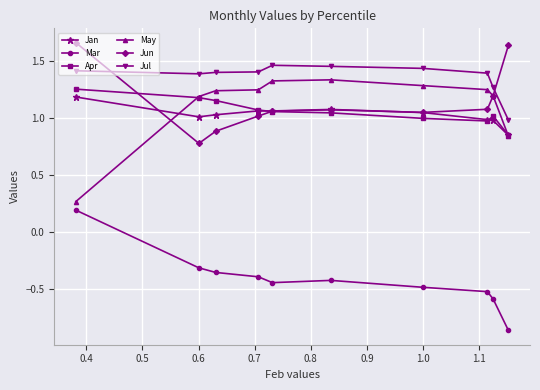

How many intersections are there between Jun and Jul?

2